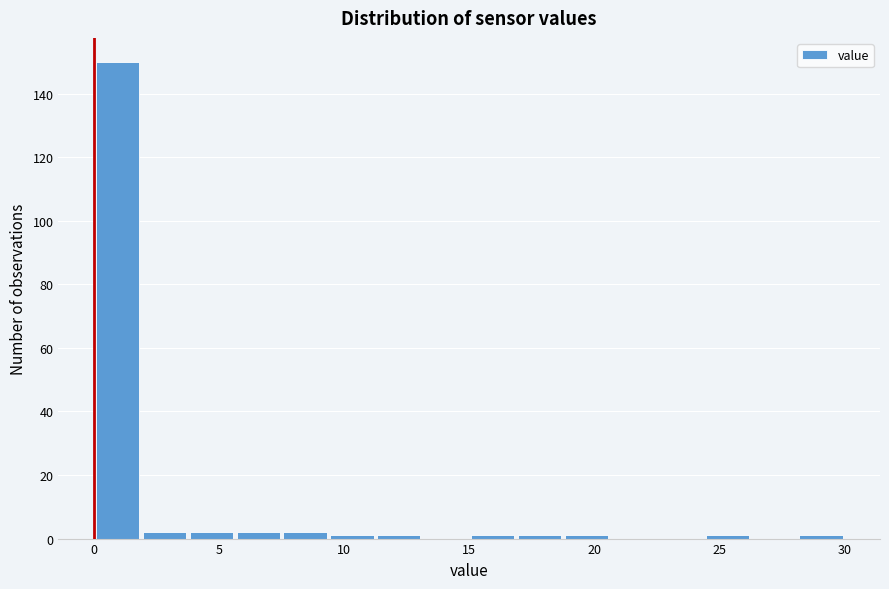

Read against the x-axis, roughly where is the centre of the tallest bar?

1.0